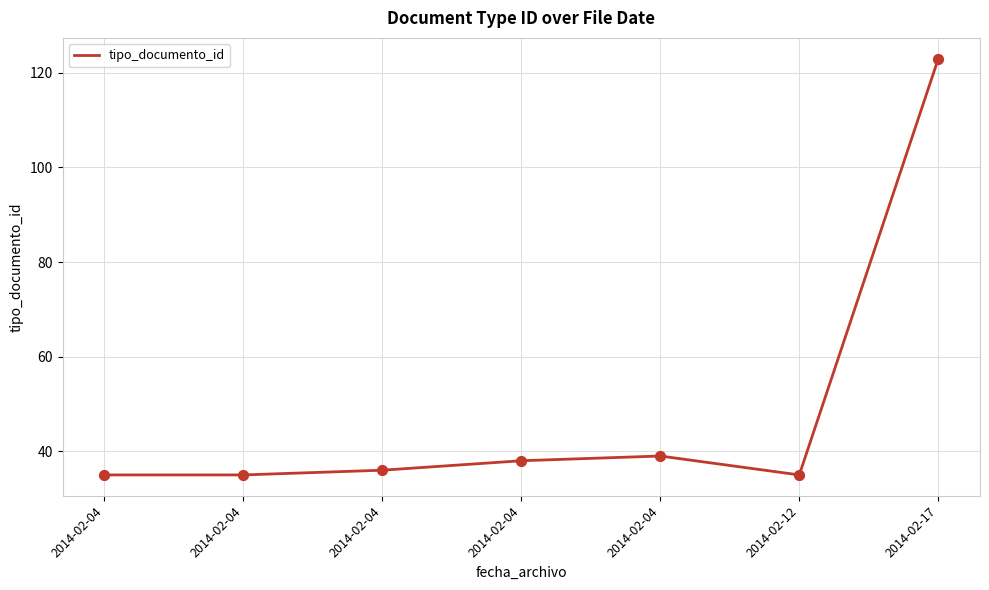

Between 2014-02-04 and 2014-02-12, which is larger?

2014-02-04